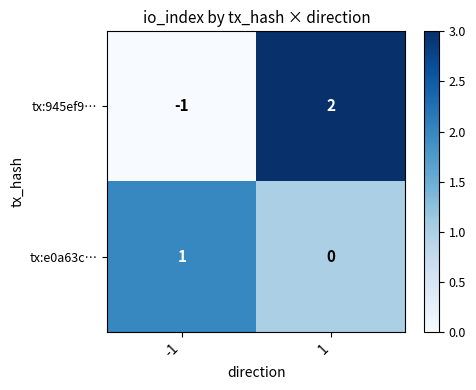

Which category has the lowest value across all series?

-1